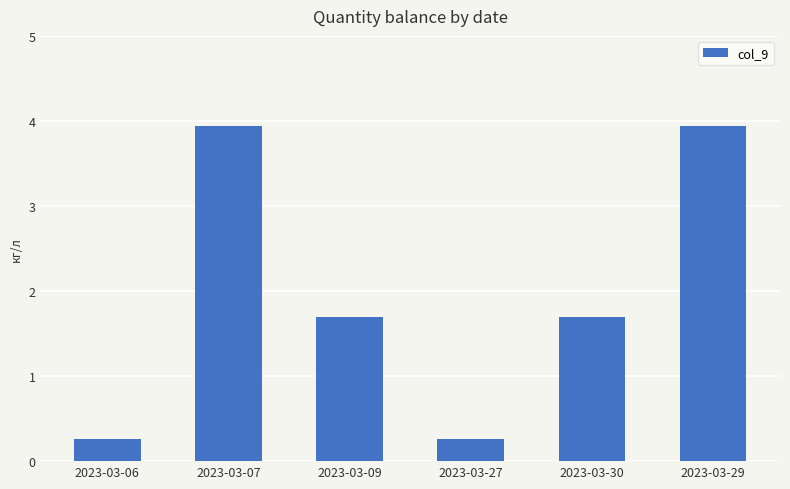

Reading right to left, what are all the values shown in this chart?

3.9	1.7	0.3	1.7	3.9	0.3